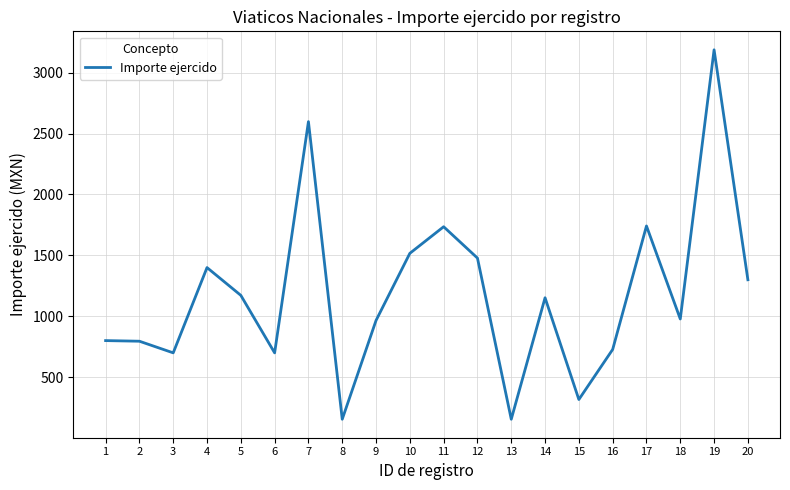

What is the difference between the values at 14 and 6?

452.2